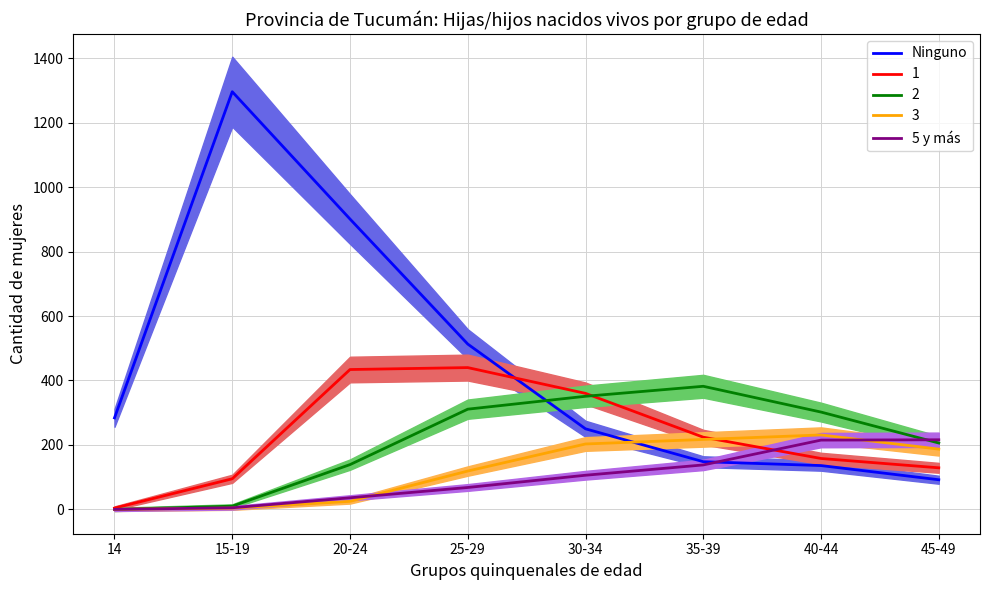

True or false: Ninguno has a value of 223 at 25-29.

False